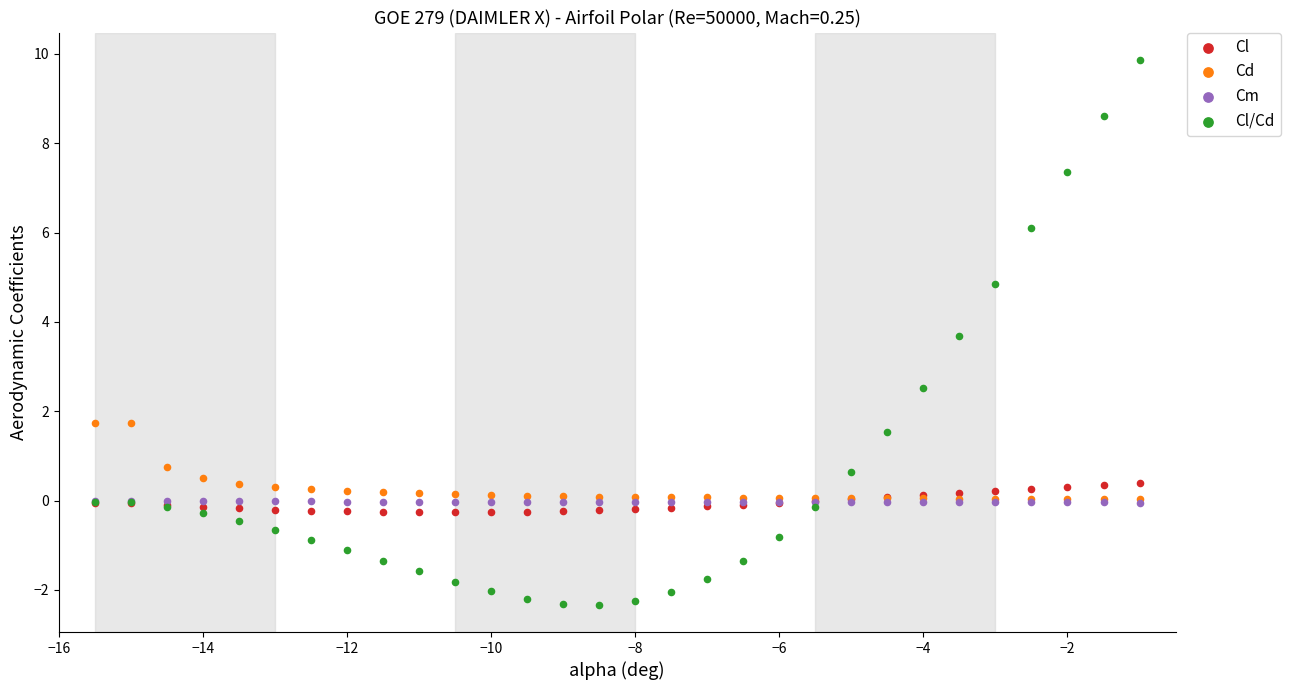

Across all series, what Y value is closest to 3?

2.5